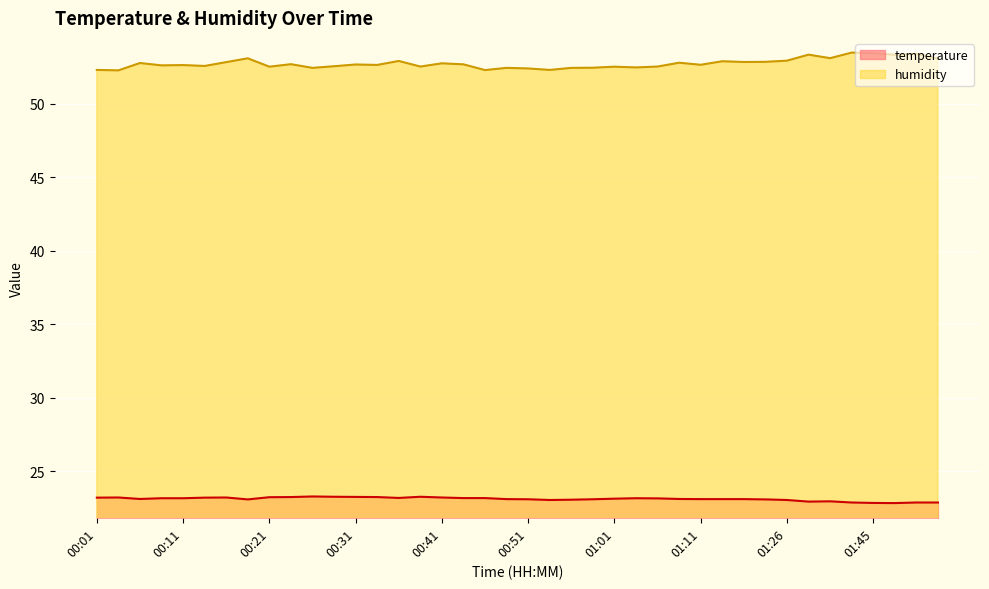

True or false: humidity has a value of 13.1 at 00:14.

False